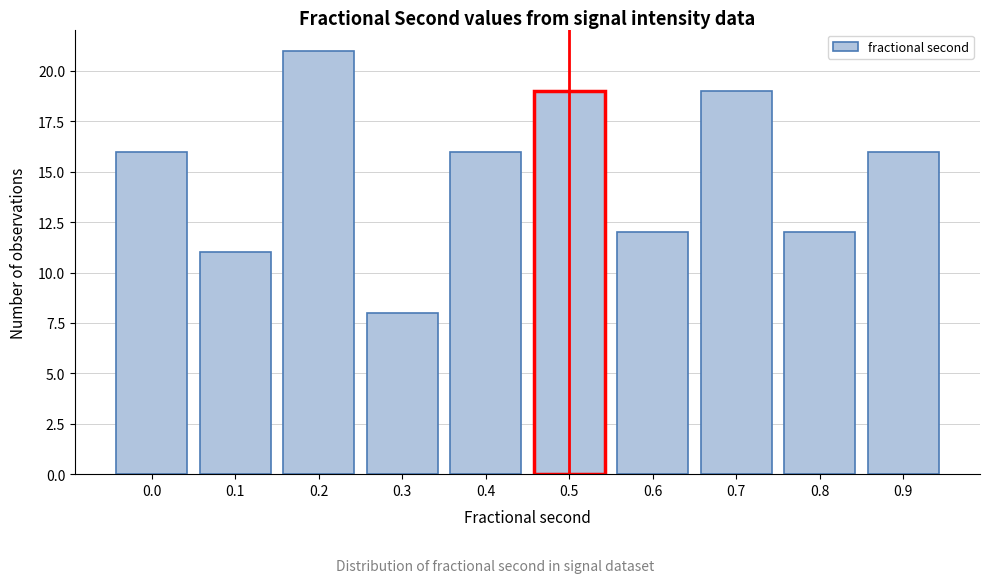

Reading left to right, what are all the values shown in this chart?

16	11	21	8	16	19	12	19	12	16